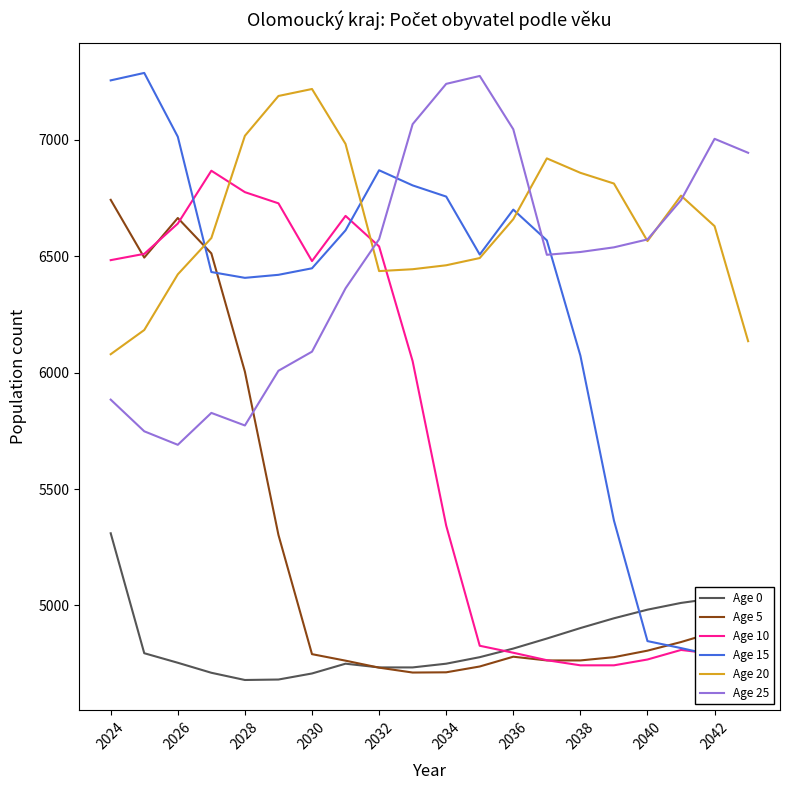

How many intersections are there between Age 20 and Age 15?

3